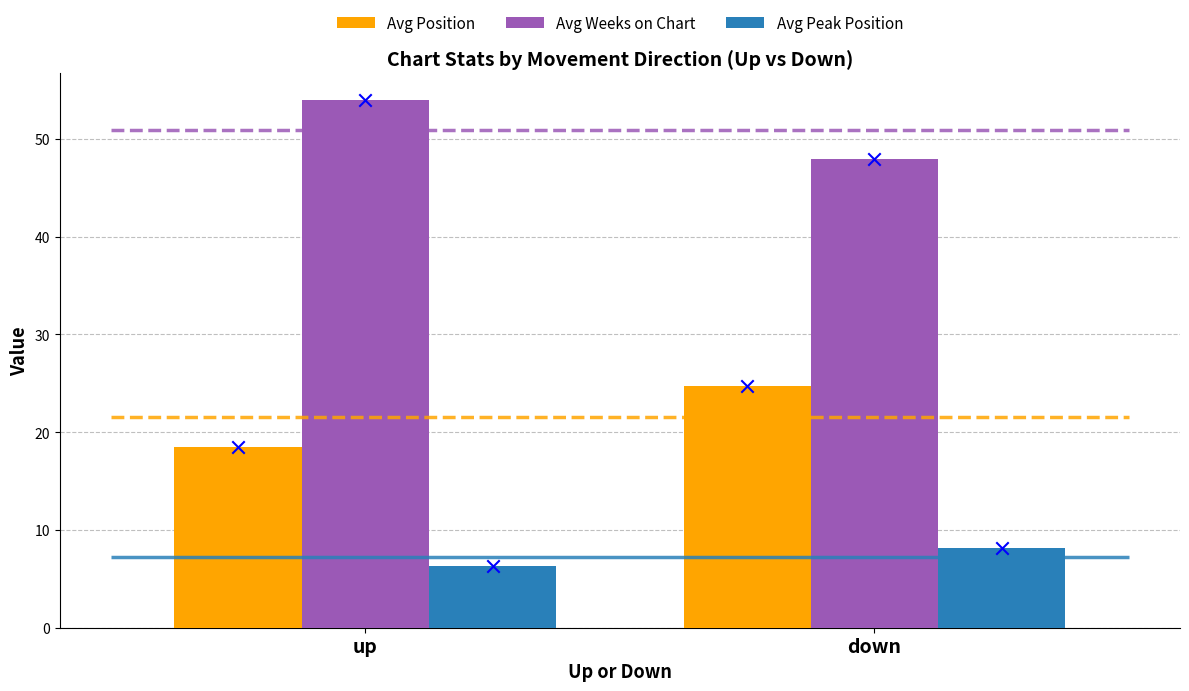

What is the total value across all series at up?

78.8